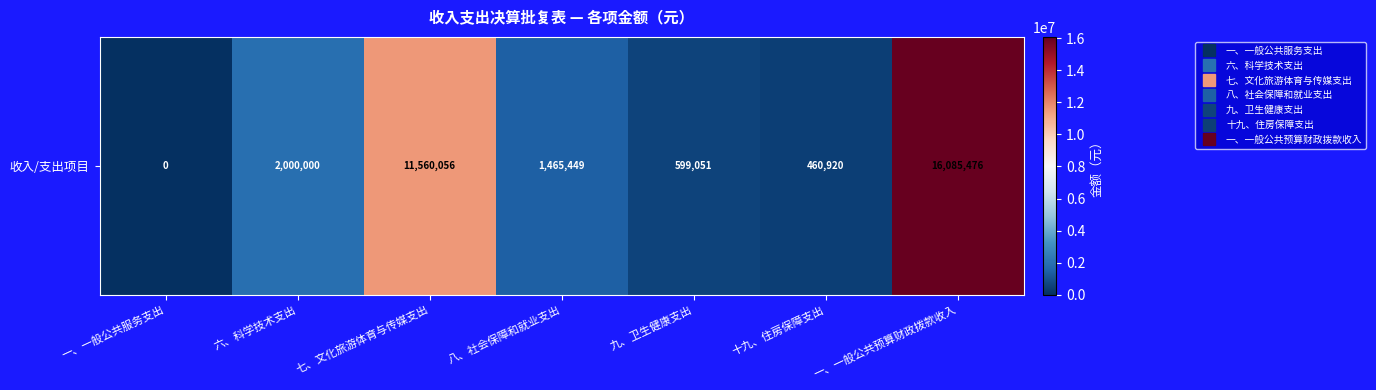

At which category does the chart reach its peak across all series?

一、一般公共预算财政拨款收入